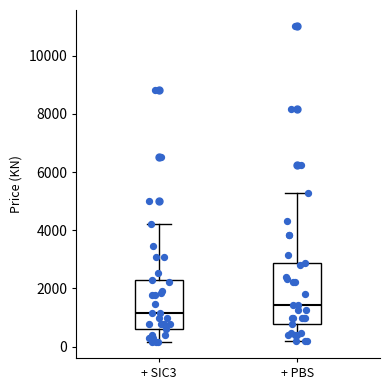

Reading left to right, read every box against the y-axis: the position of its median line, the range the box covers, and the ends of its whiskers. The values are not printed on the chart, so give them approximately, as read against the axis.

+ SIC3: median 1200, box 600 to 2400, whiskers 200 to 4200
+ PBS: median 1400, box 800 to 2800, whiskers 200 to 5200